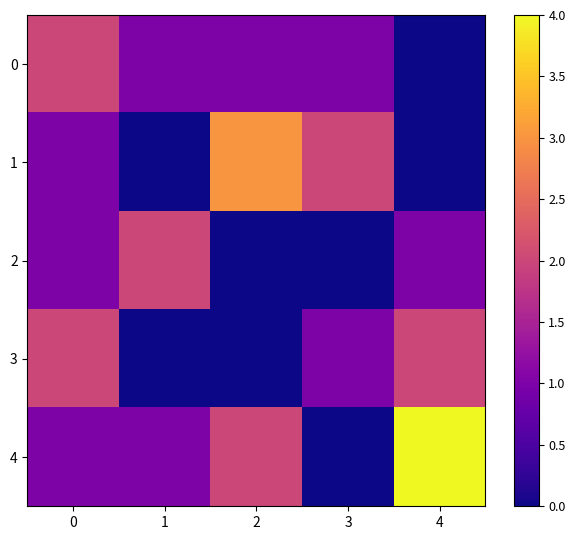

Rank the series by their maximum value, from lowest to highest.

0, 2, 3, 1, 4